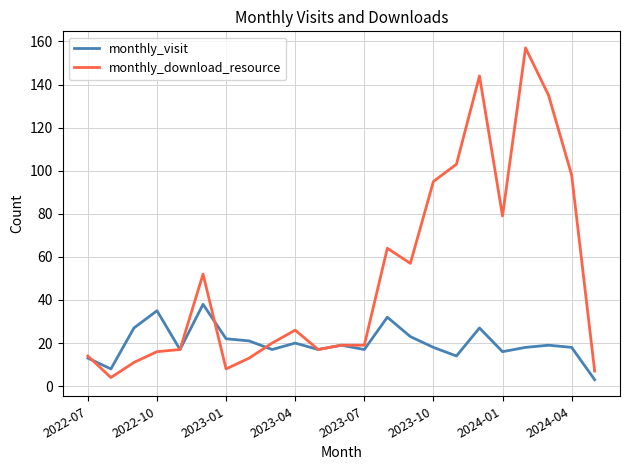

True or false: monthly_download_resource and monthly_visit intersect in this chart.

True